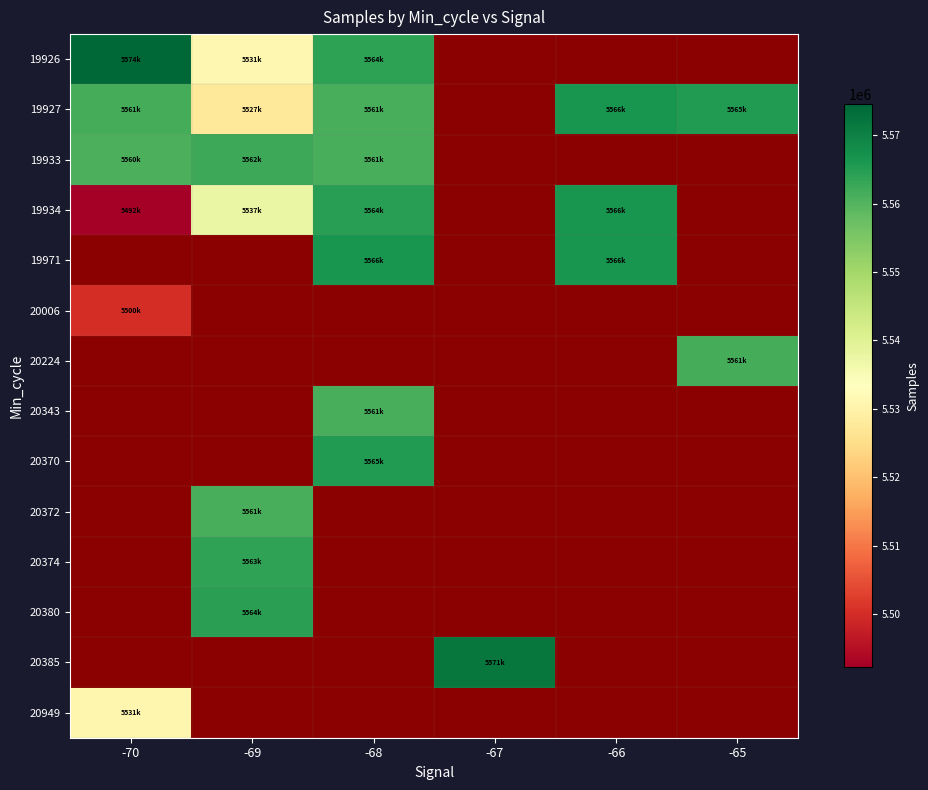

At how many categories does at least one series exceed 5572443?

1